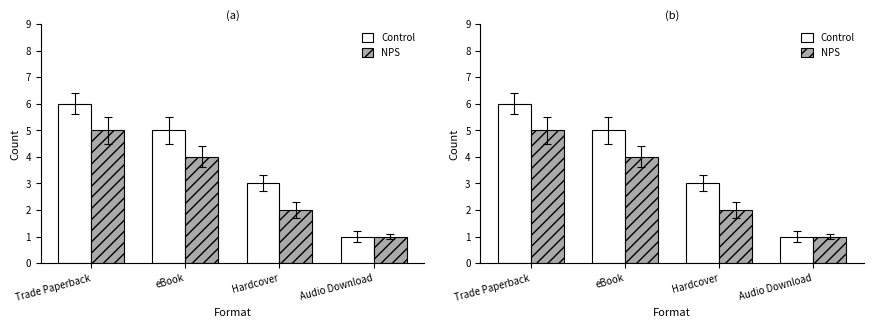

True or false: Control has a value of 6 at Trade Paperback.

True